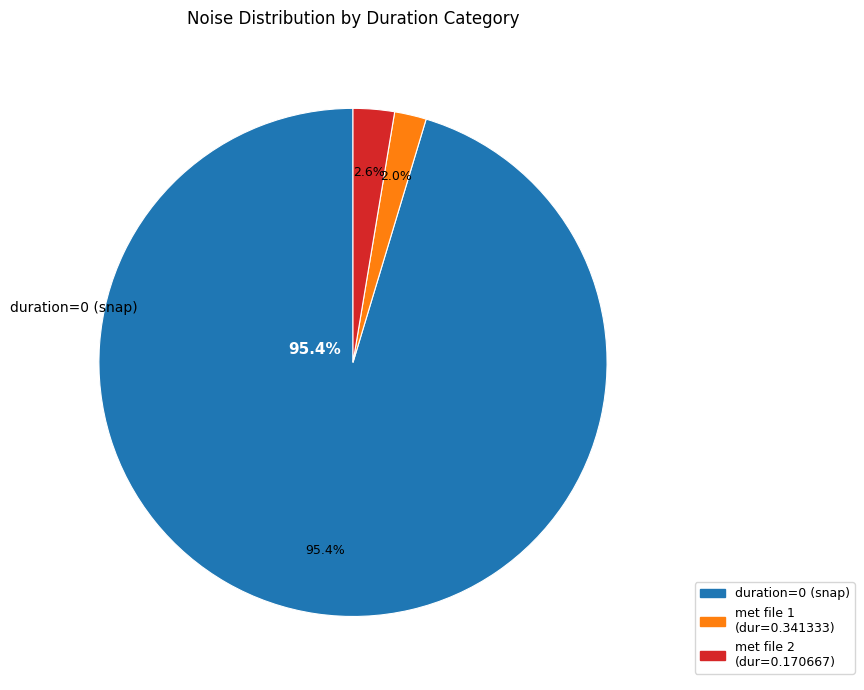

Is 0 the majority of the pie?

No